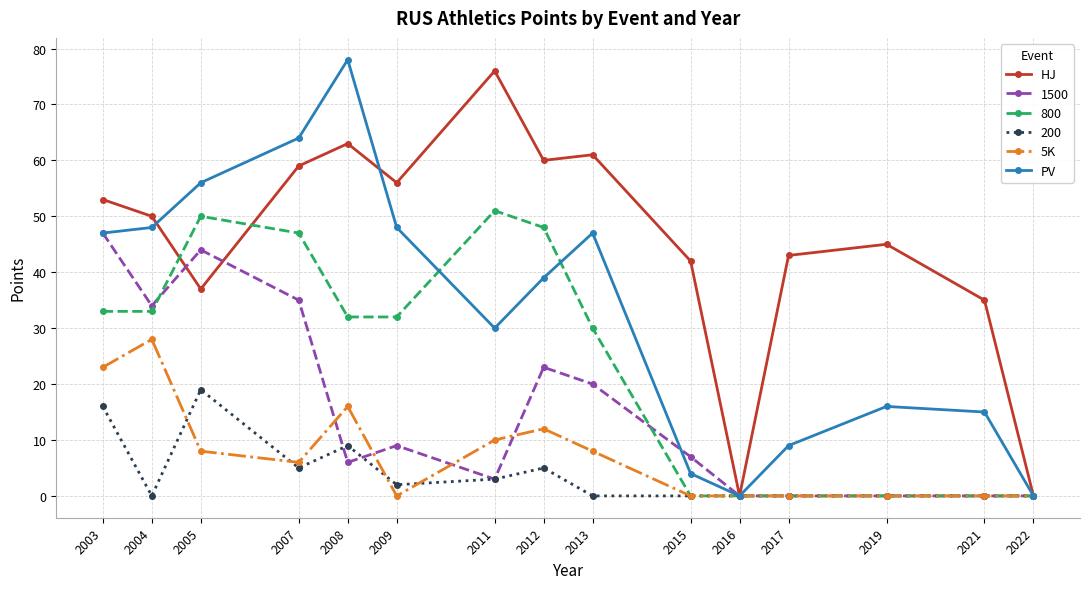

What is the value of the HJ point at the 5th from the left?

63